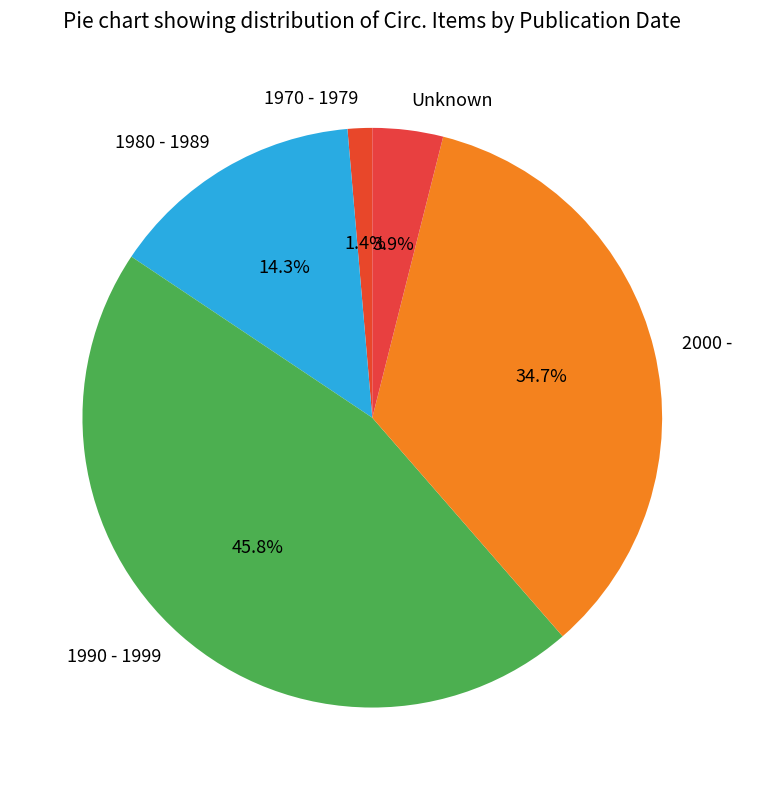

Between 1980 - 1989 and Unknown, which is larger?

1980 - 1989